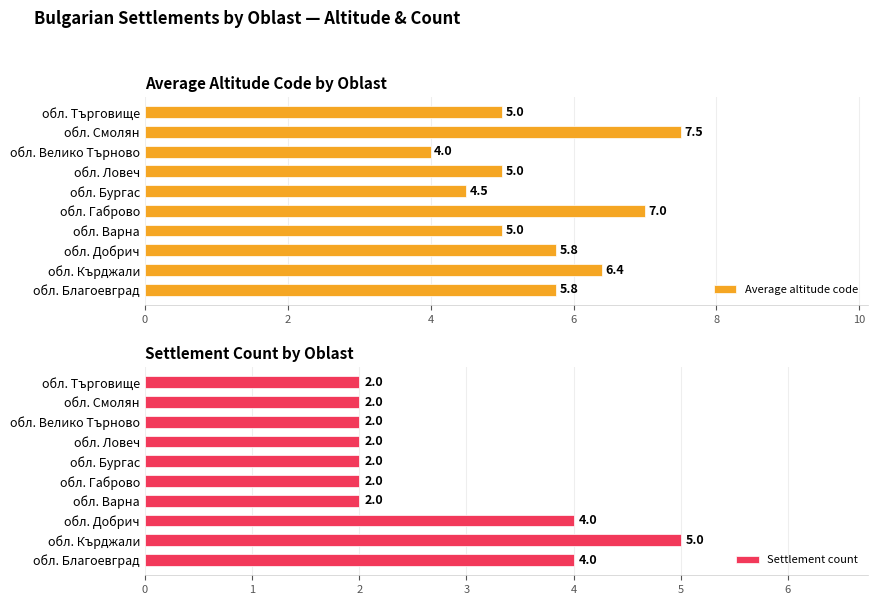

What is the difference between the maximum and second lowest values in the Average altitude code series?

3.0